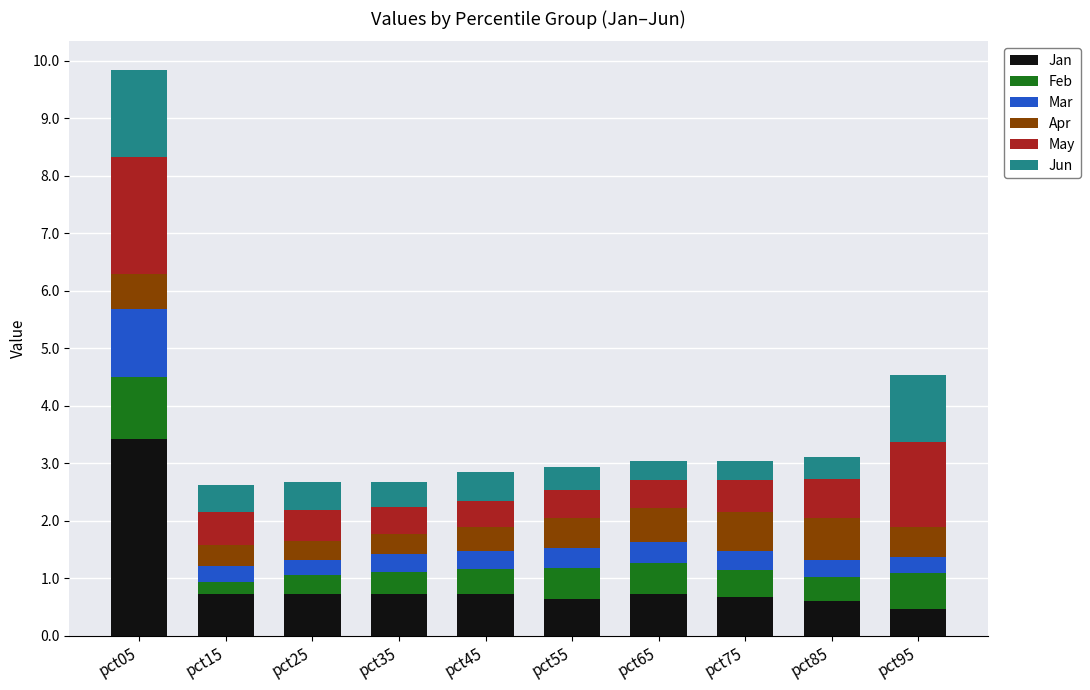

How many bars are there in total?

10